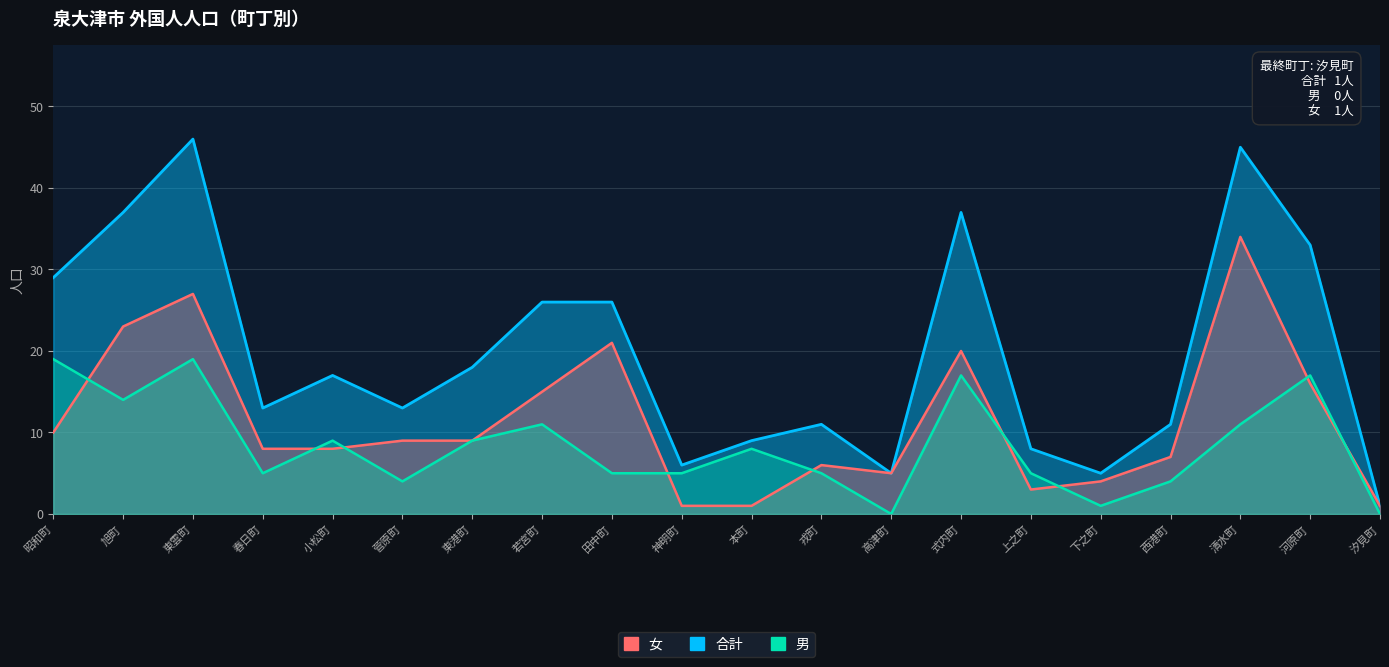

True or false: 合計 and 女 cross at least once.

False